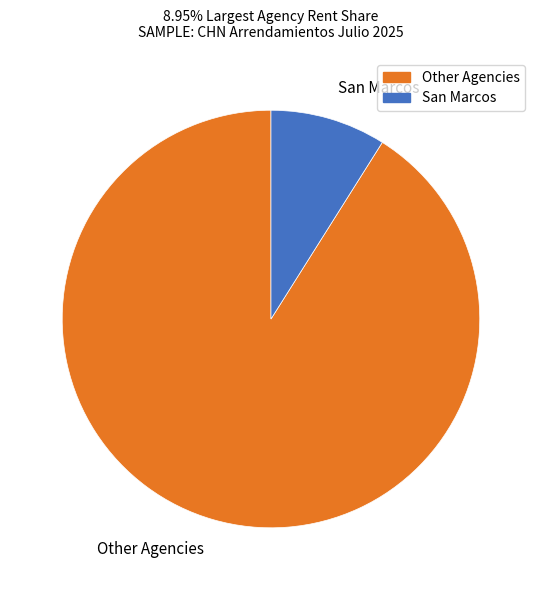

Between San Marcos and Other Agencies, which is larger?

Other Agencies